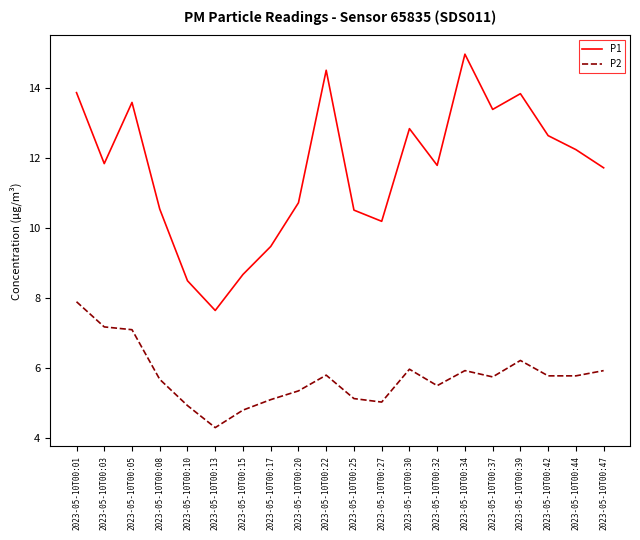

Does the chart have visible grid lines?

No